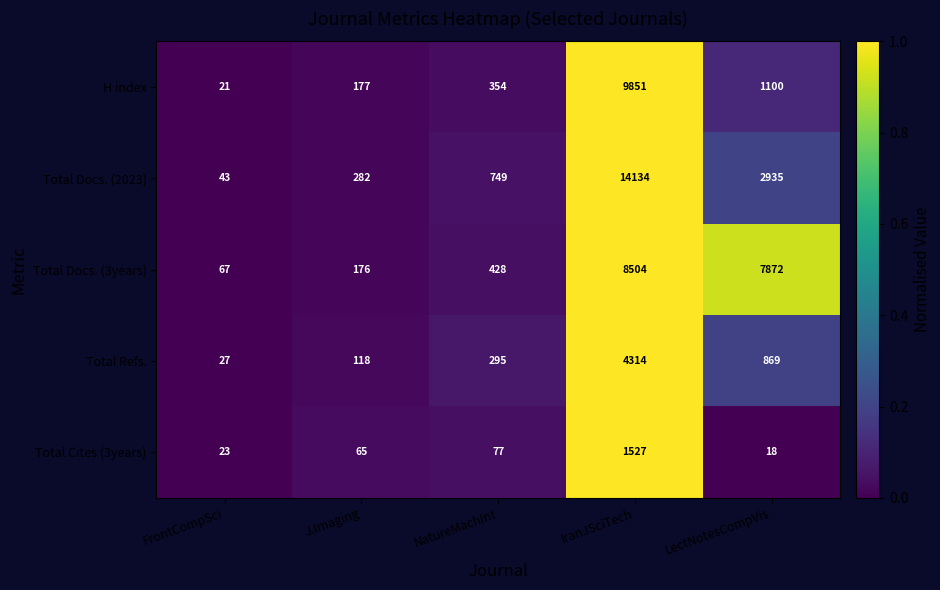

At which category is the sum across all series the highest?

IranJSciTech